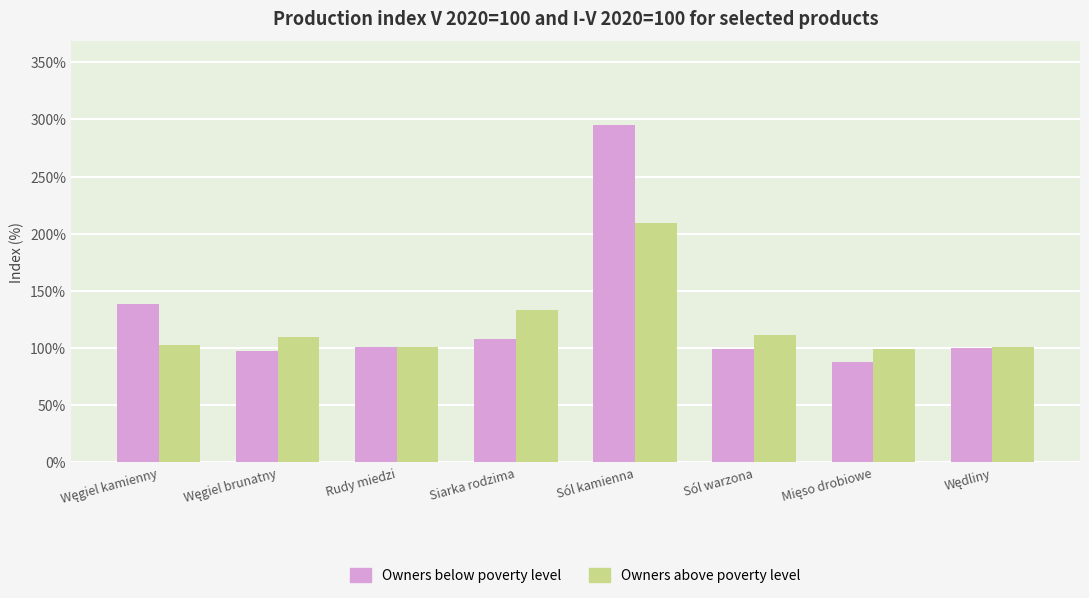

At how many categories does at least one series exceed 122?

3